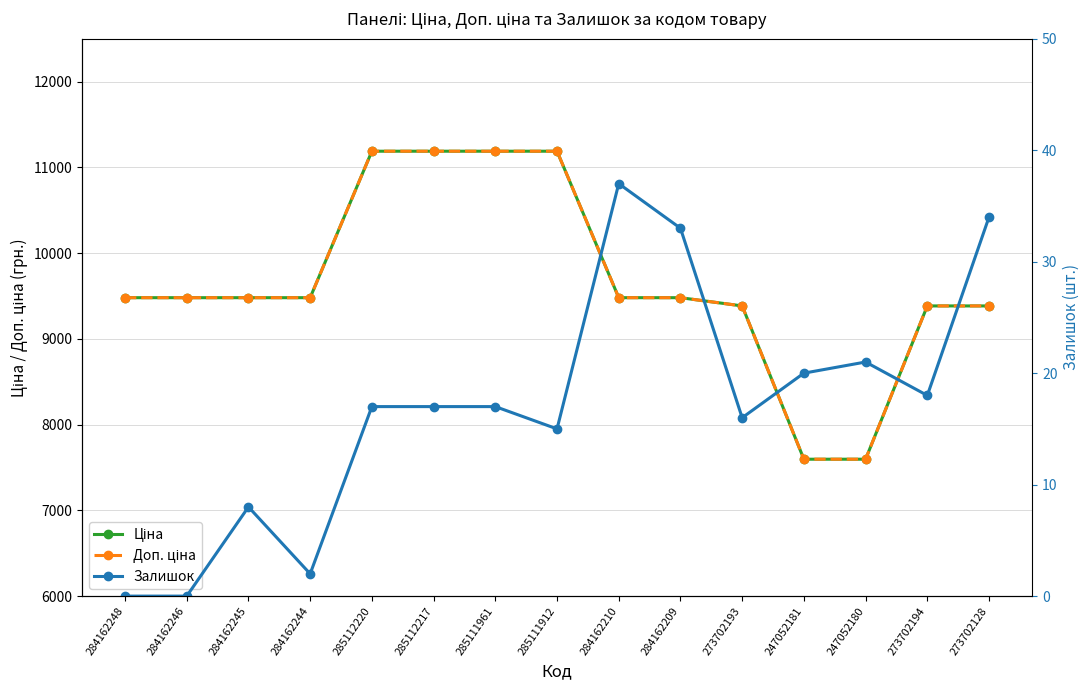

What are all the series names shown in the legend?

Ціна, Доп. ціна, Залишок